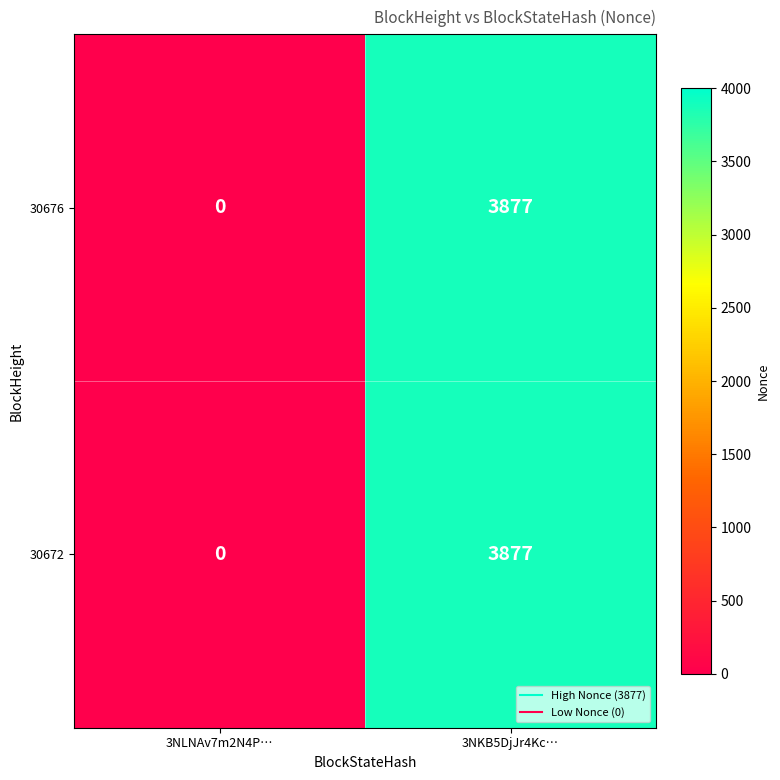

The 30676 series shows 0 at 3NLNAv7m2N4P…. True or false?

True